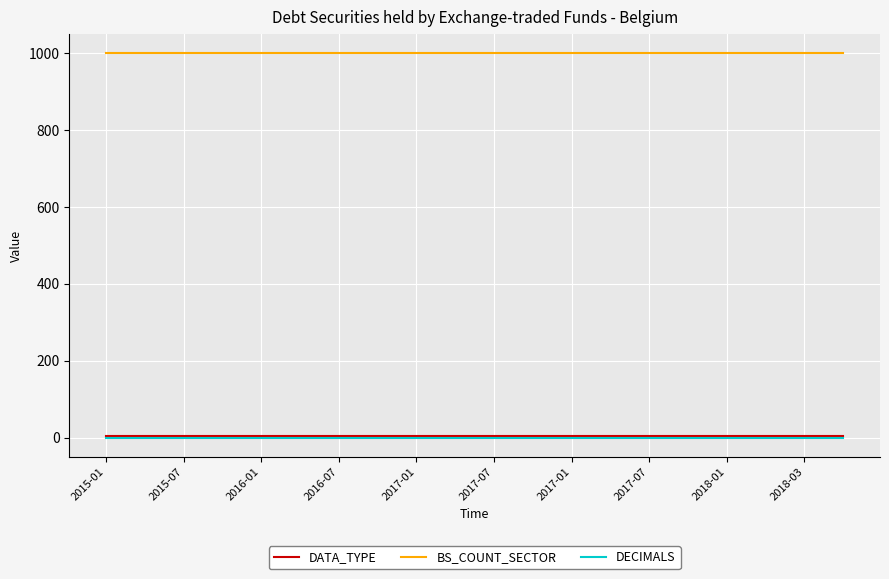

Count the number of categories in the chart.

20